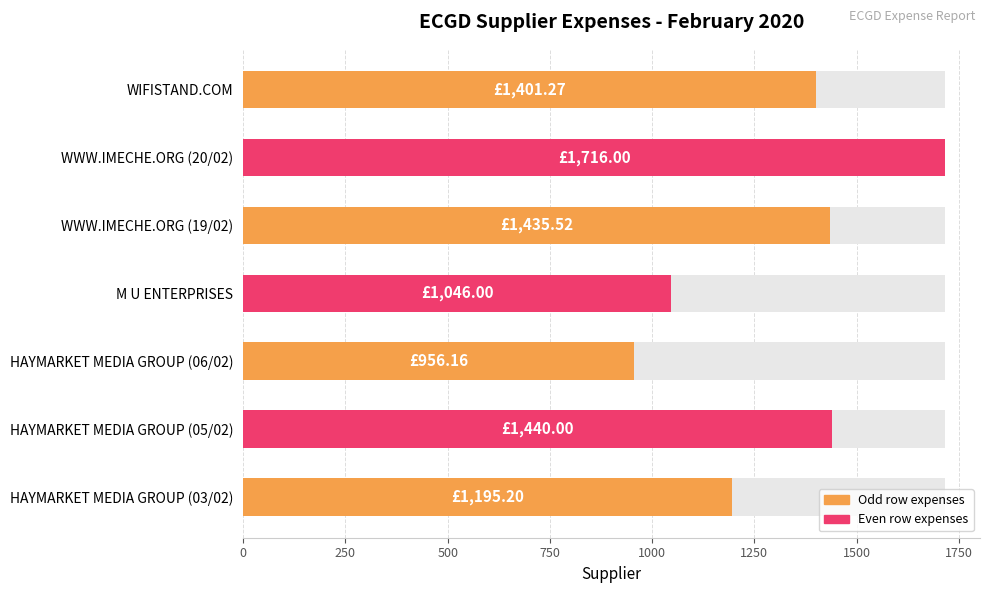

What is the difference between the values at 250 and 0?

244.8